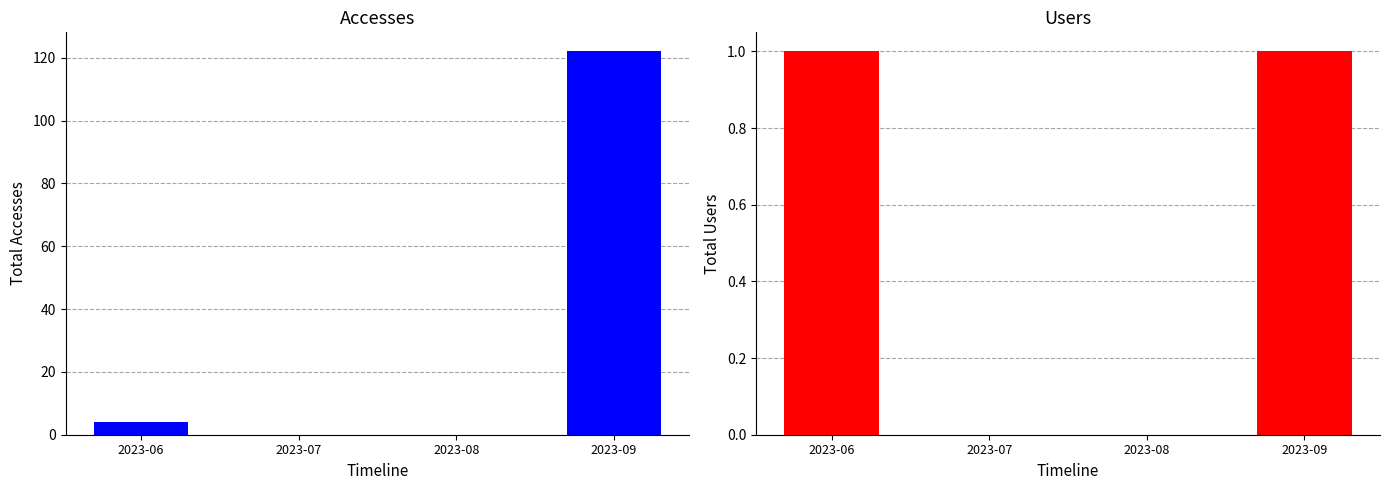

Reading left to right, transcribe all the data shown in this chart.

Accesses: 2023-06=4	2023-07=0	2023-08=0	2023-09=122
Users: 2023-06=1	2023-07=0	2023-08=0	2023-09=1